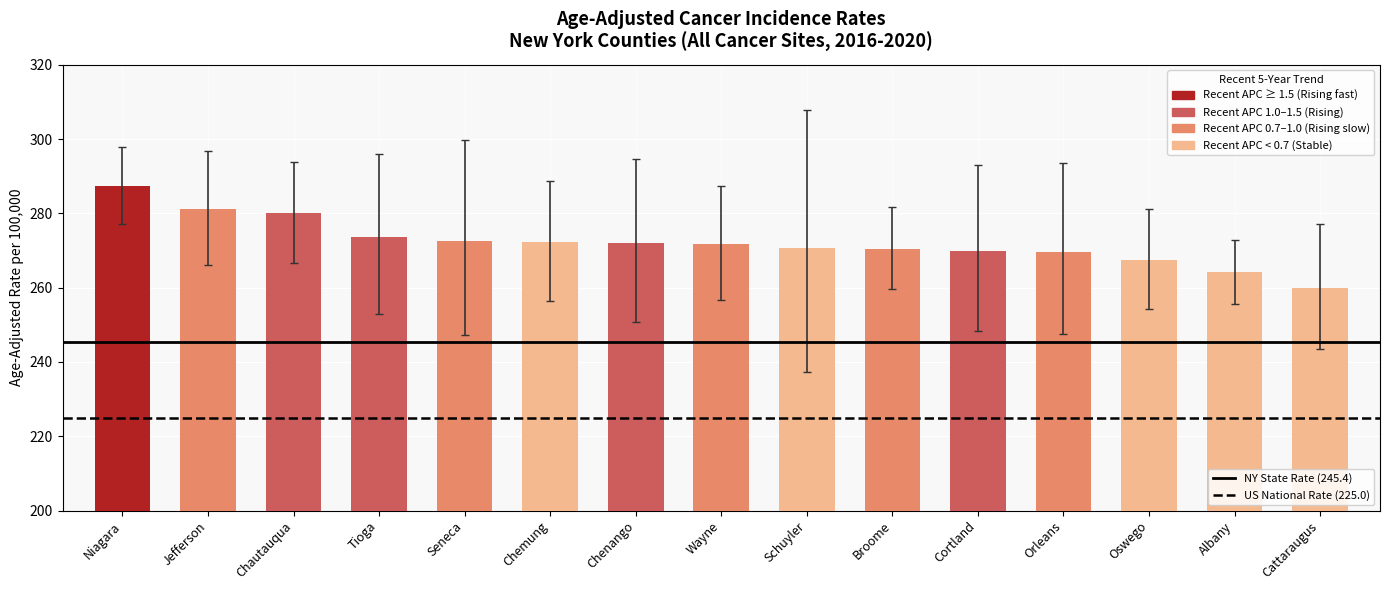

What is the change in value from Niagara to Chenango?

-15.4